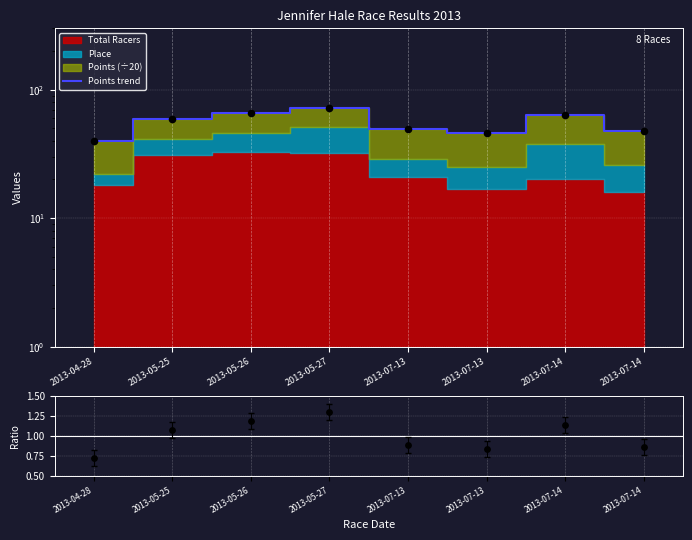

What is the change in value from 2013-05-27 to 2013-07-14?

-24.1